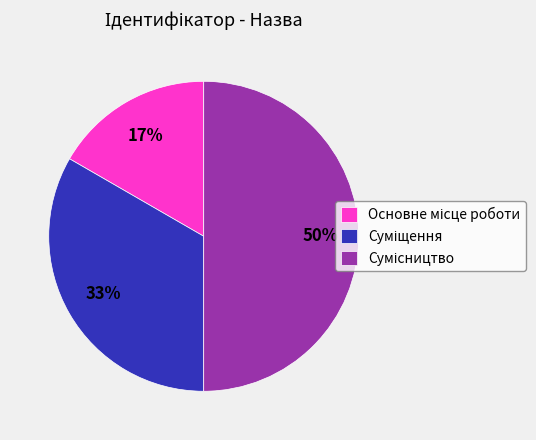

To the nearest percent, what is the difference between the largest and smallest slice percentages?

33%